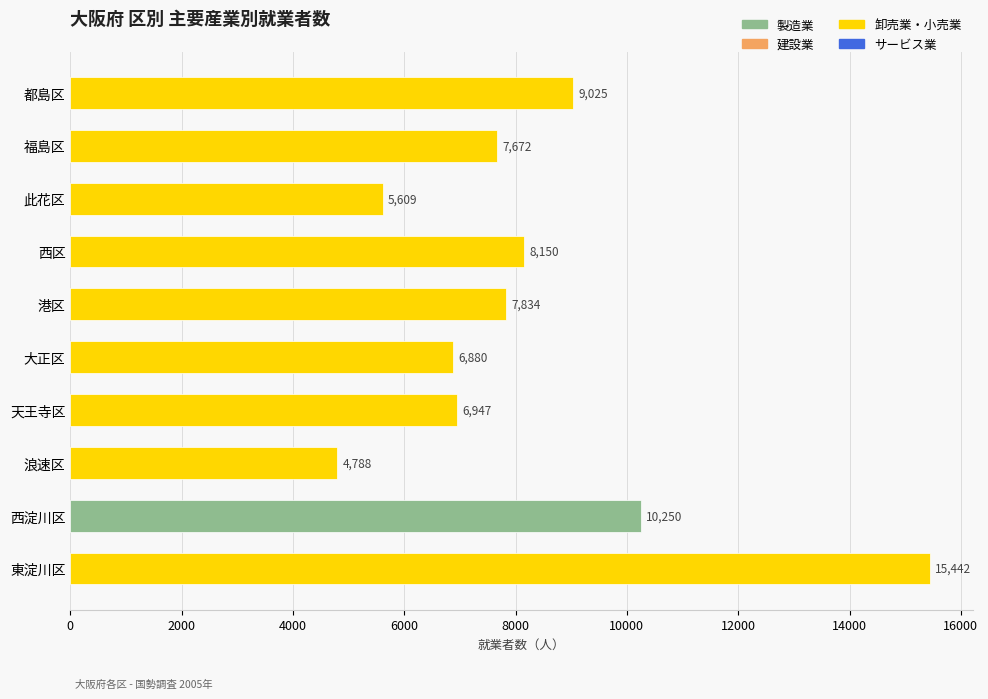

Which has a higher value, 福島区 or 西区?

西区